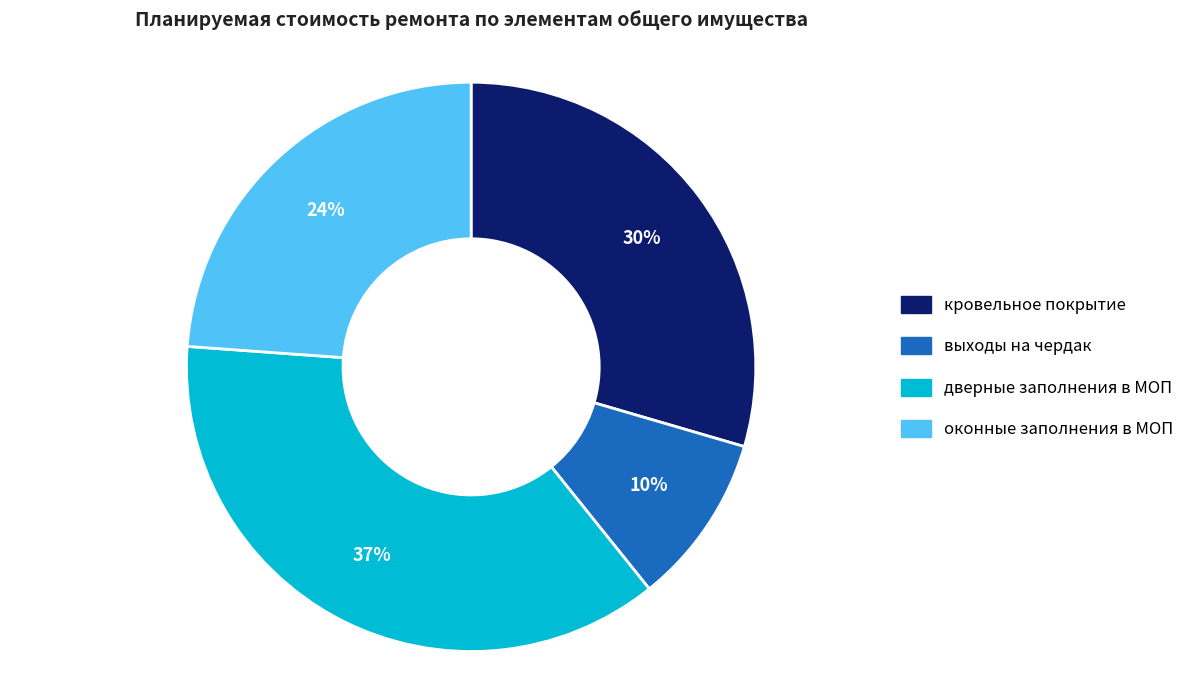

Do кровельное покрытие and дверные заполнения в МОП together represent more than half of the pie?

Yes